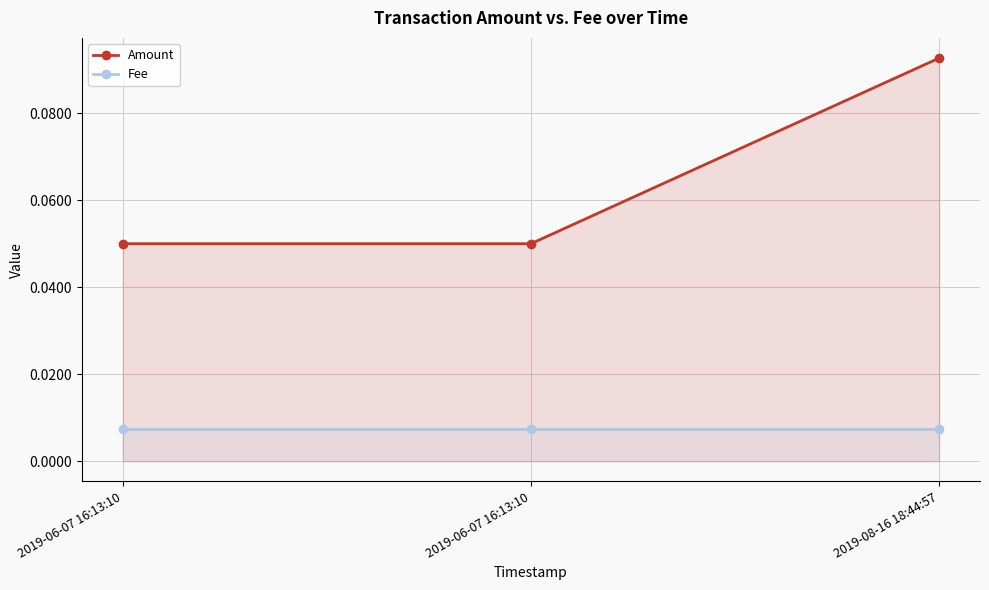

Is the value of Fee at 2019-06-07 16:13:10 greater than the value of Amount at 2019-08-16 18:44:57?

No